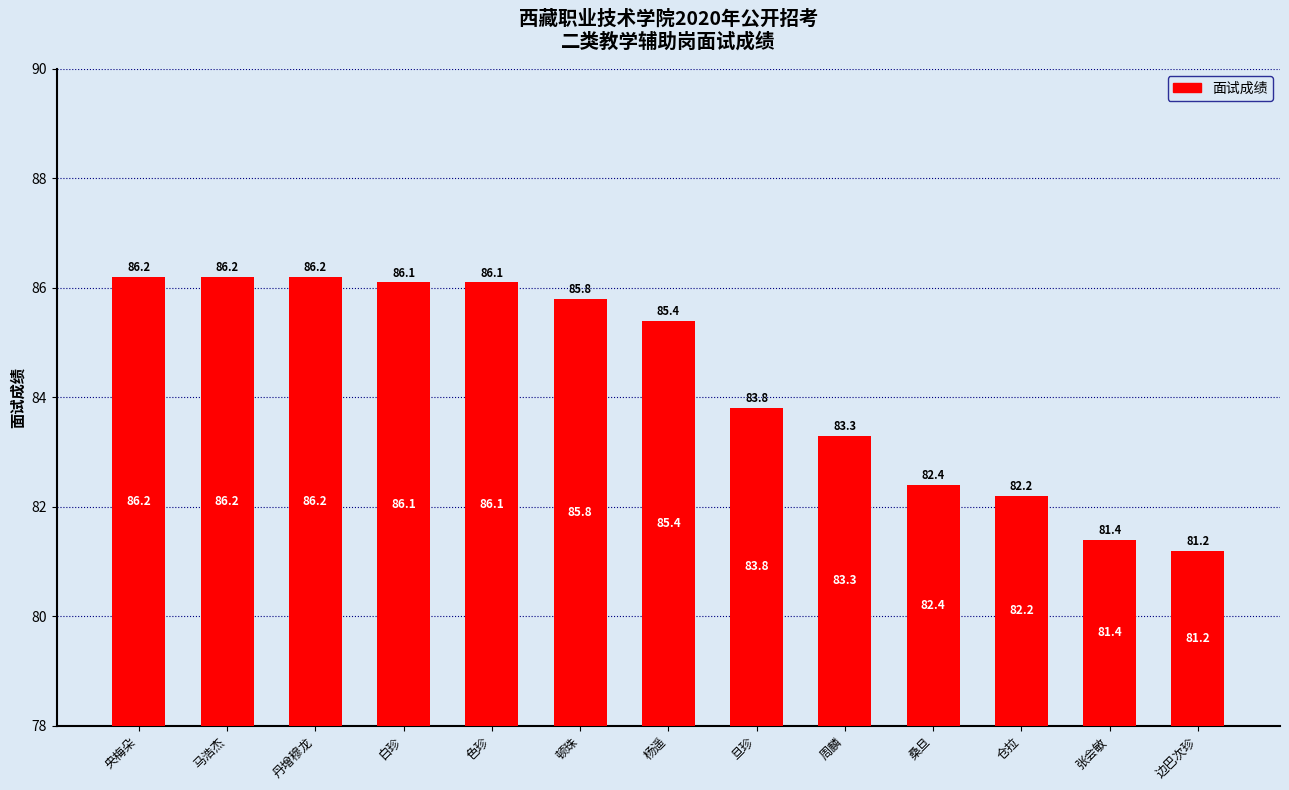

What is the value of the 2nd bar from the left?

86.2